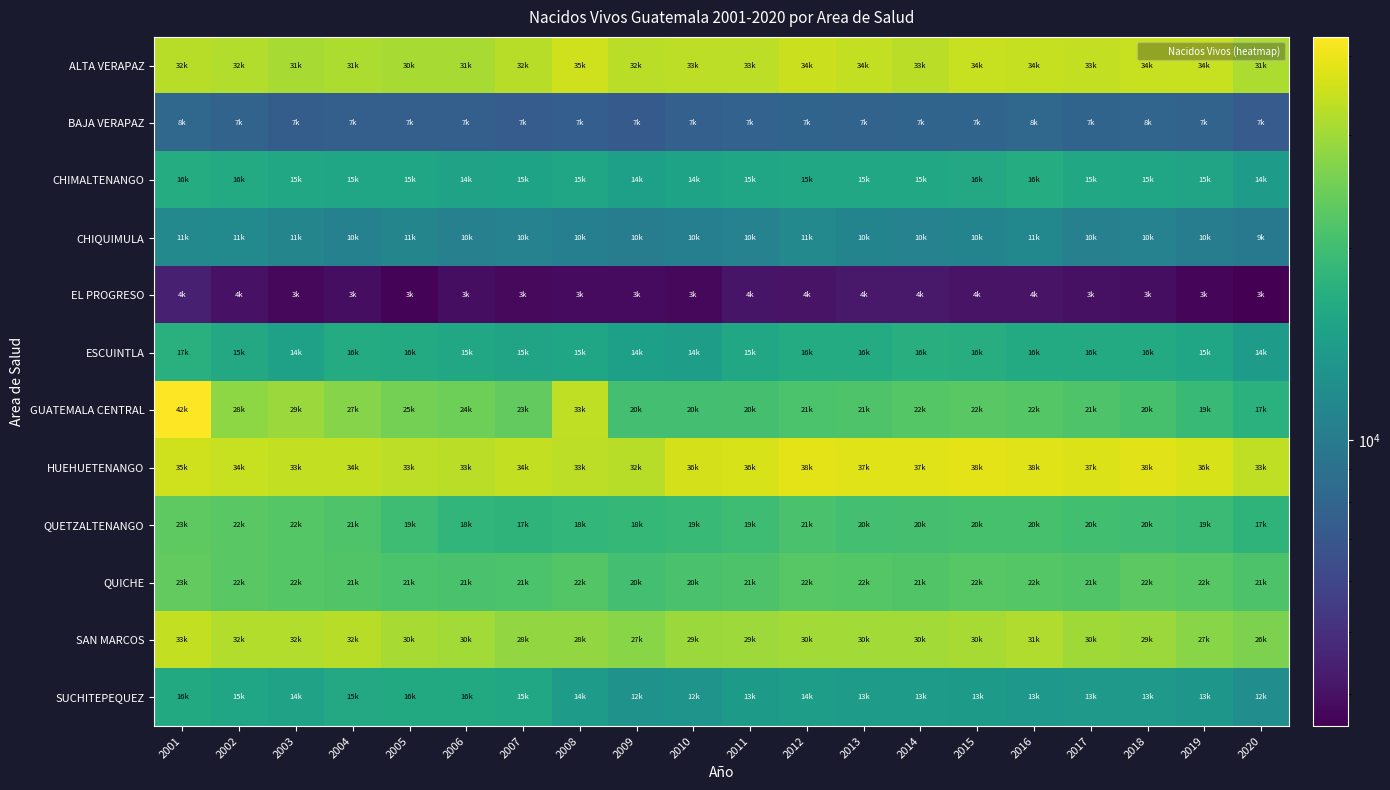

At 2014, list the series in order from smallest to largest.

EL PROGRESO, BAJA VERAPAZ, CHIQUIMULA, SUCHITEPEQUEZ, CHIMALTENANGO, ESCUINTLA, QUETZALTENANGO, QUICHE, GUATEMALA CENTRAL, SAN MARCOS, ALTA VERAPAZ, HUEHUETENANGO